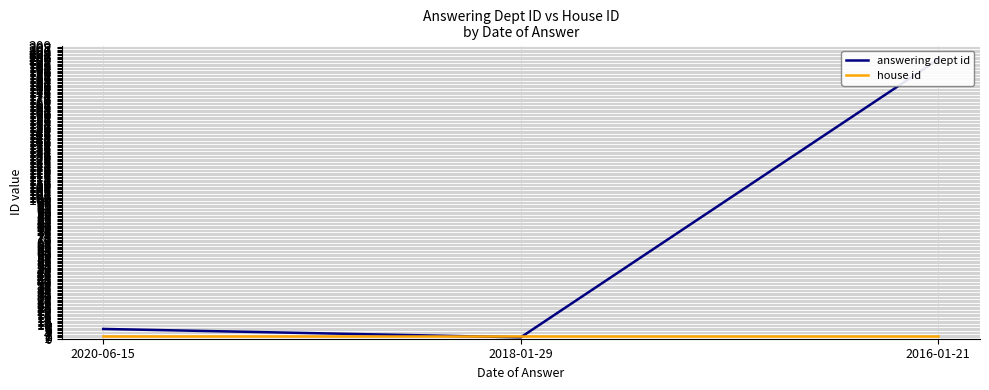

What is the average value of the answering dept id series?

69